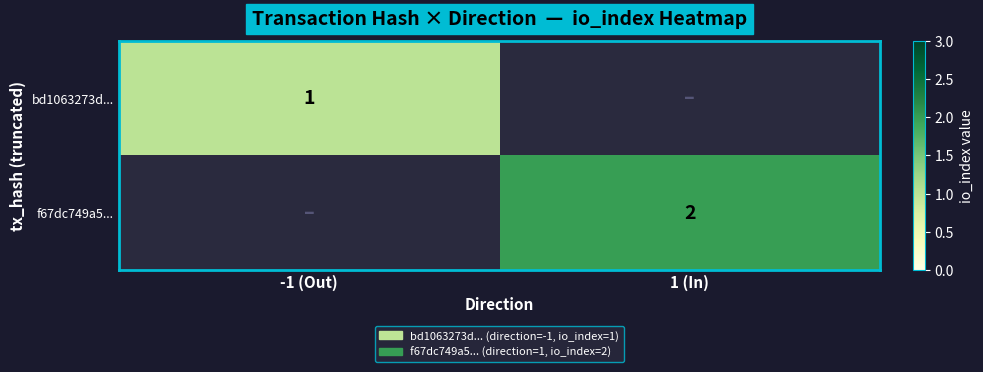

True or false: bd1063273d... has a value of 1 at -1 (Out).

True